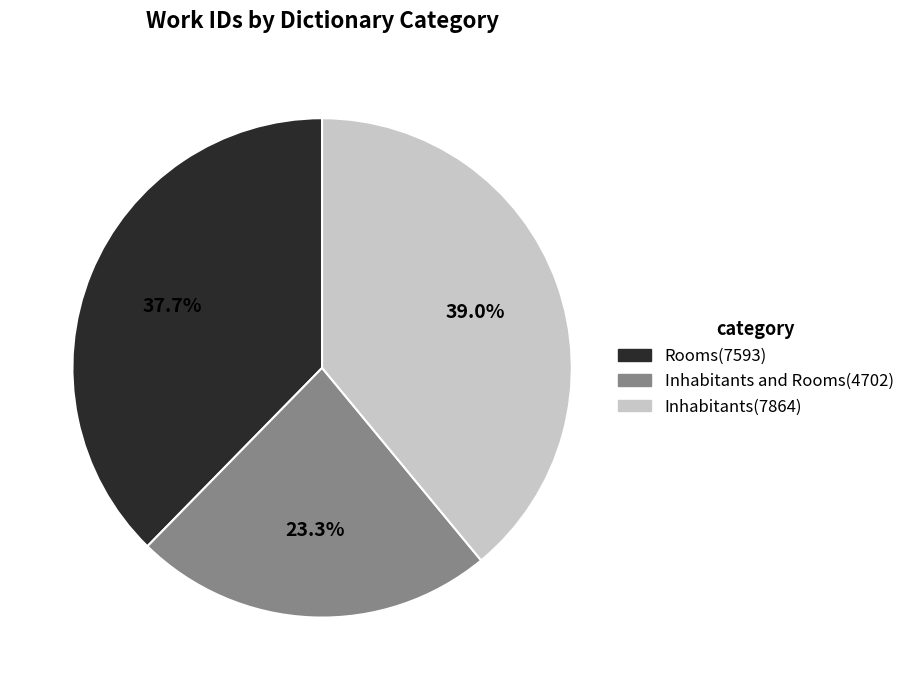

Is Inhabitants and Rooms(4702) the majority of the pie?

No